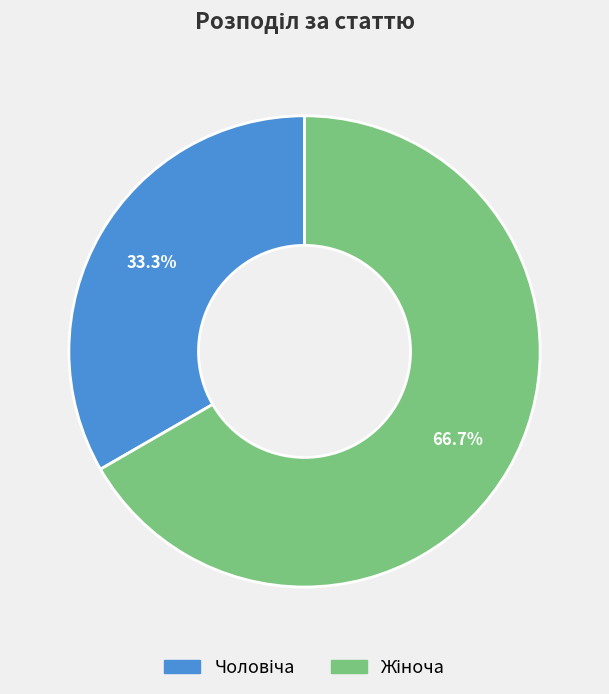

Is there a majority slice in this chart?

Yes